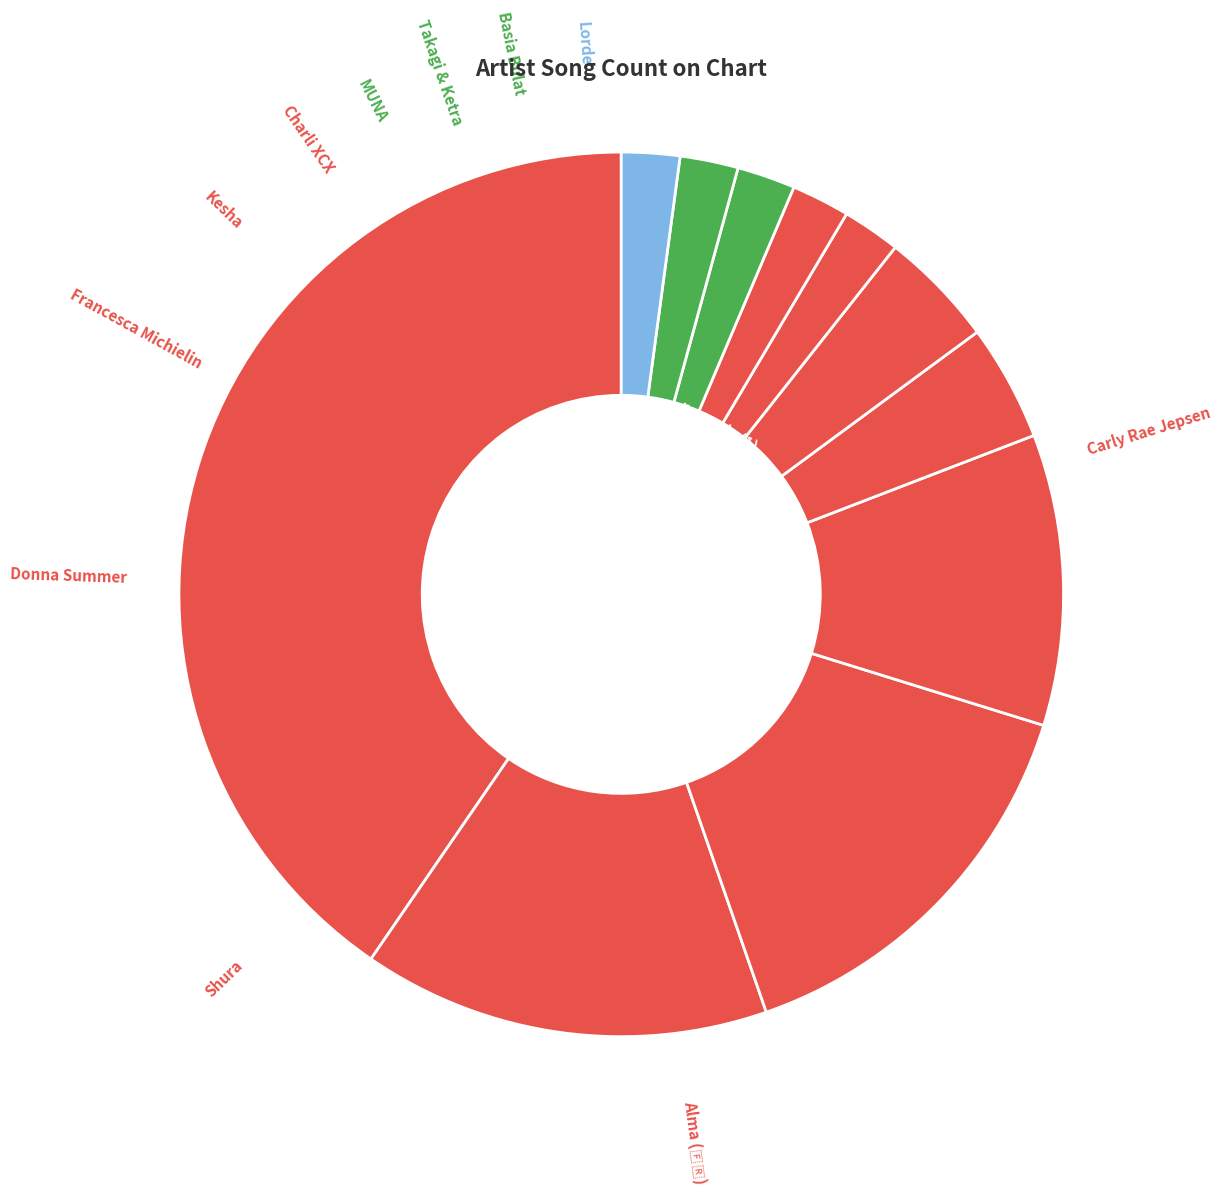

How many slices are in this pie chart?

11